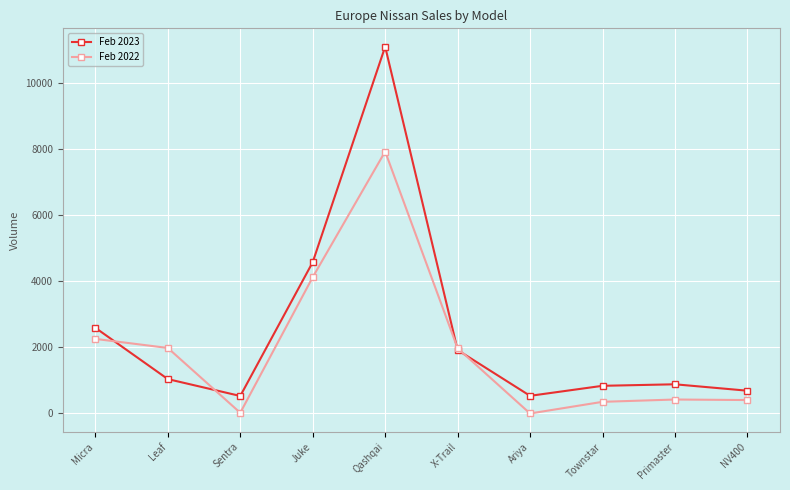

What is the difference between the maximum and minimum values in the Feb 2022 series?

7932